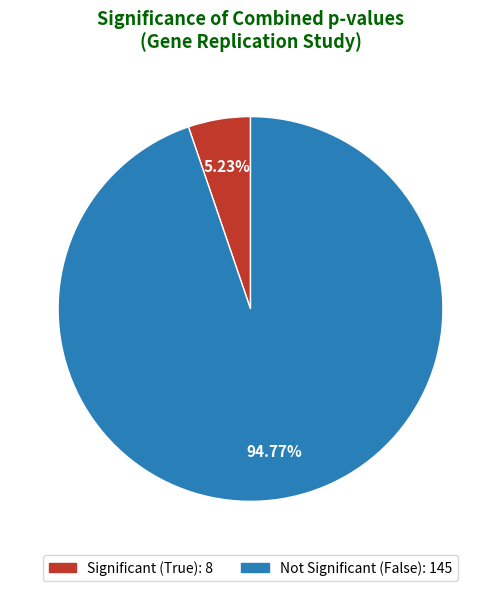

Is there any slice that represents more than half of the pie?

Yes